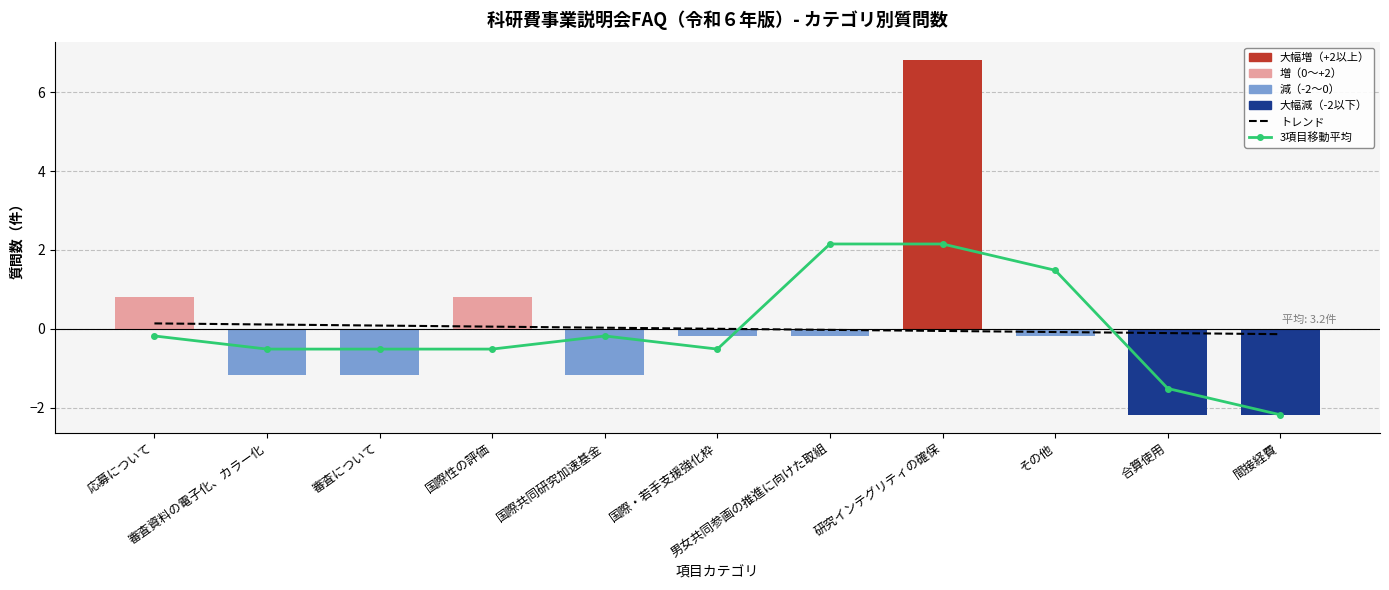

What is the difference between the second highest and second lowest values in the FAQ件数（平均との差） series?

3.0